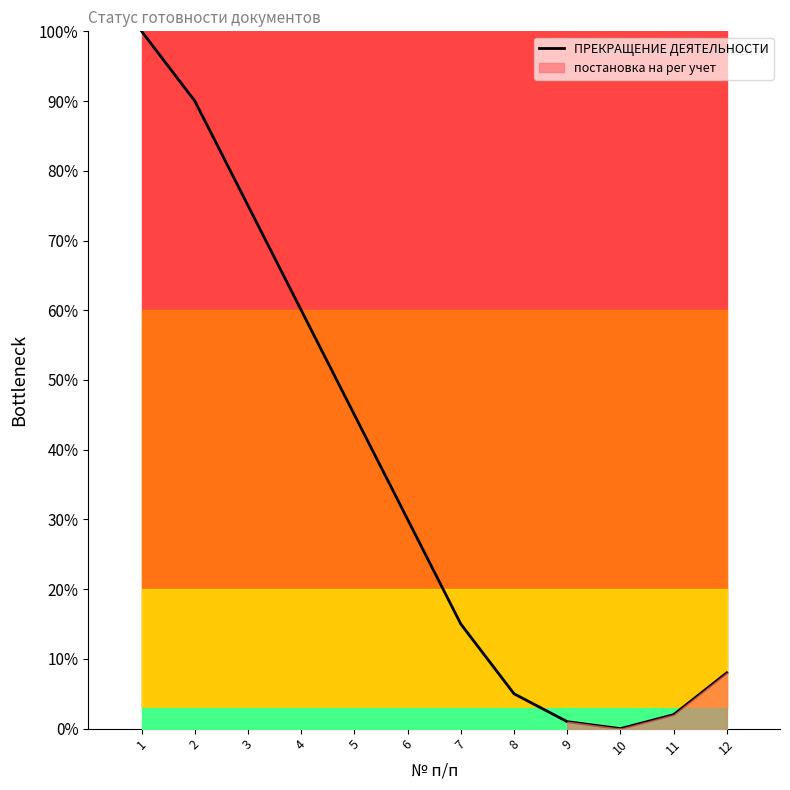

What is the change in value from 3 to 8?

-70